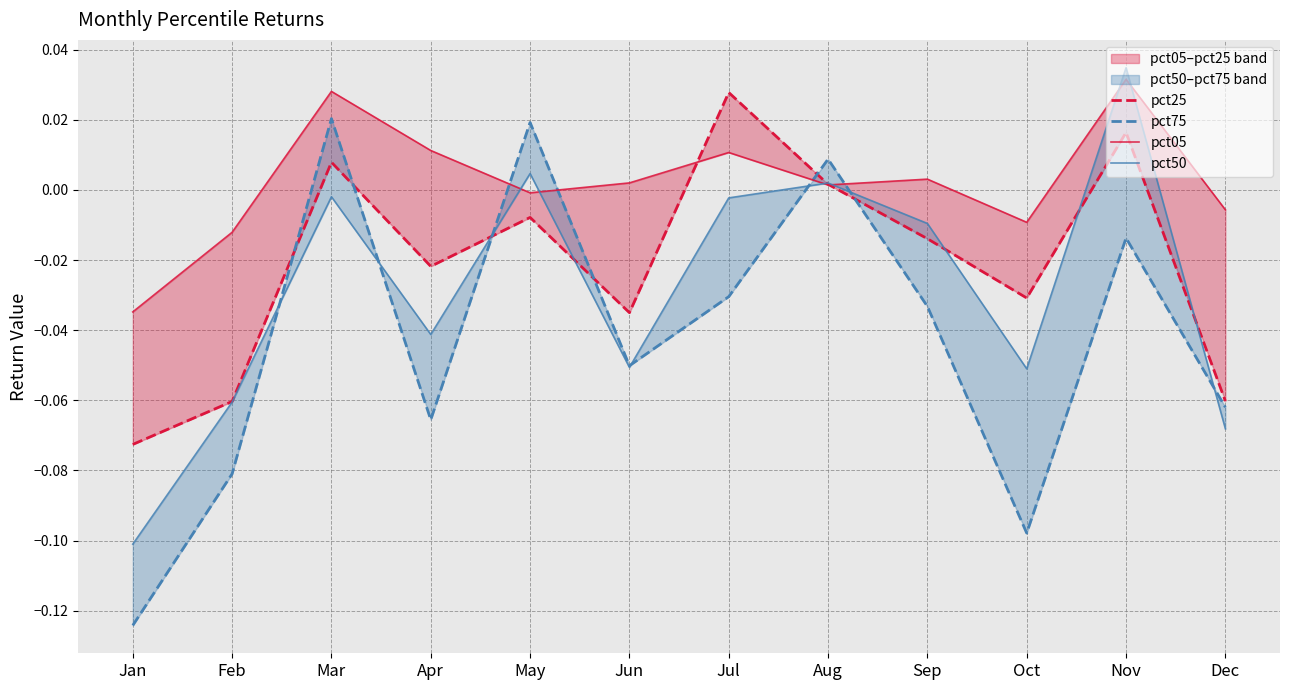

What is the spread (max minus min) of values at Oct?

0.1